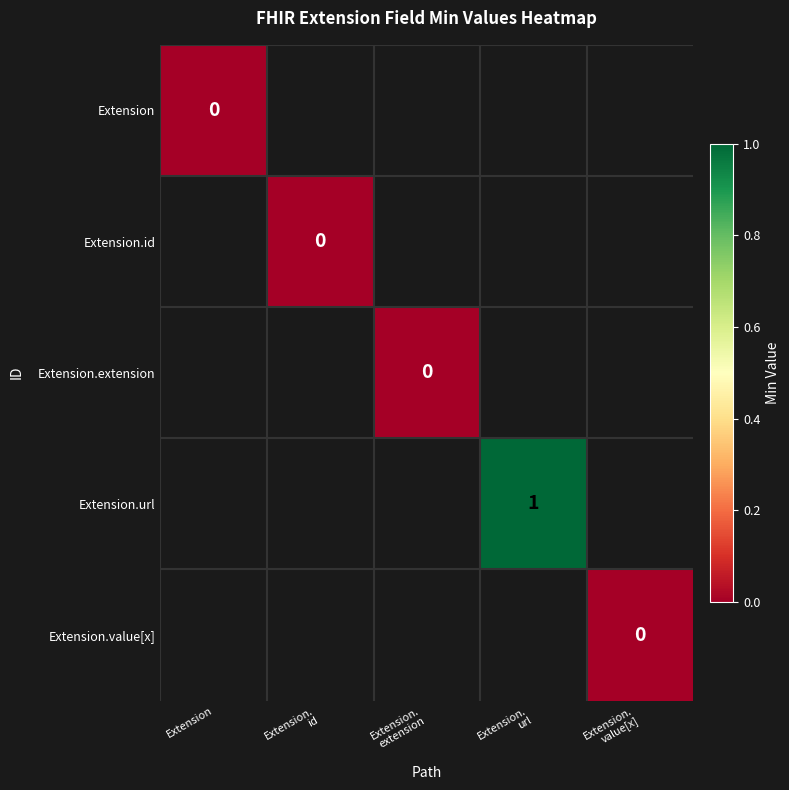

List the labels in order of Extension.url value, smallest first.

Extension, Extension. id, Extension. extension, Extension. url, Extension. value[x]